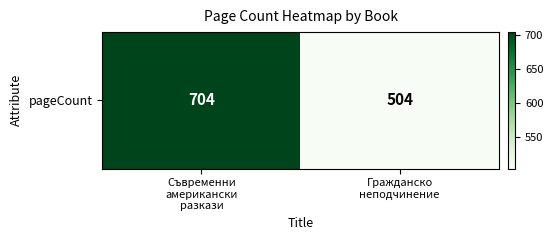

What is the average value?

604